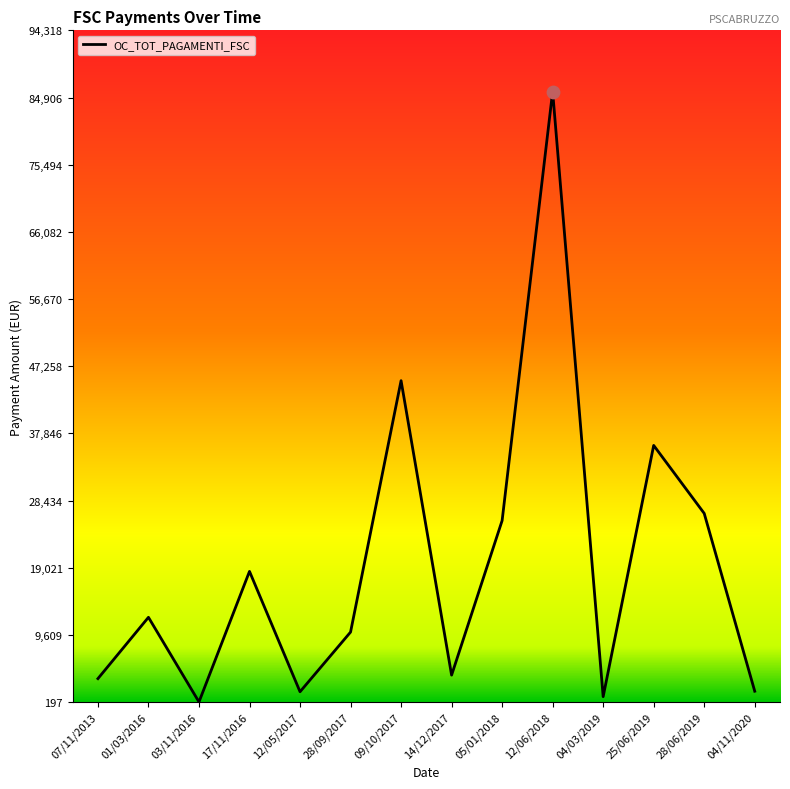

Between 07/11/2013 and 28/09/2017, which is larger?

28/09/2017